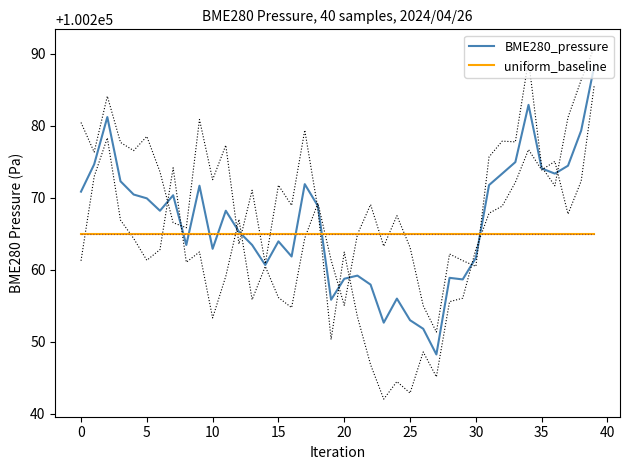

What is the sum of all uniform_baseline values?

4010600.0